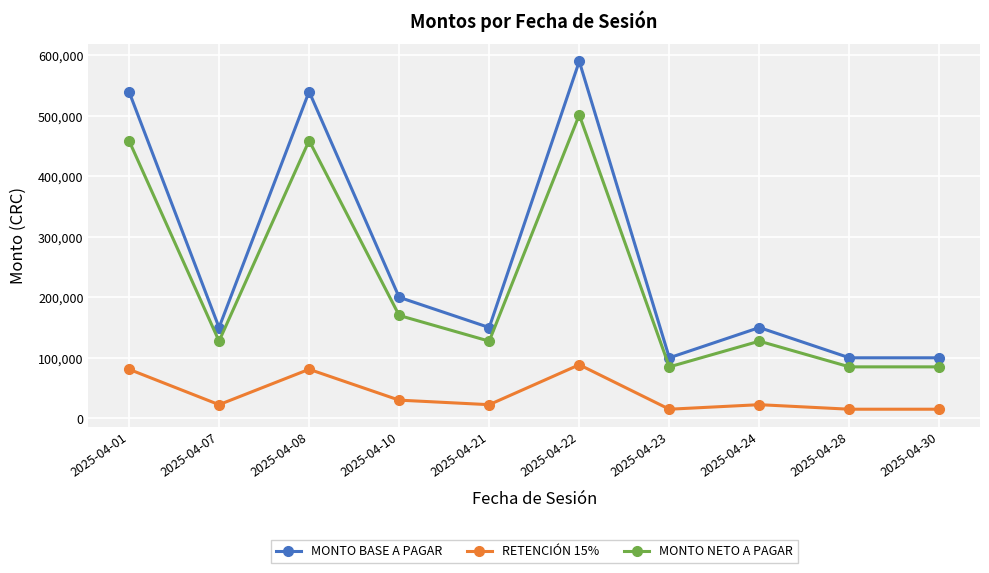

What is the difference between the maximum and minimum values in the RETENCIÓN 15% series?

73500